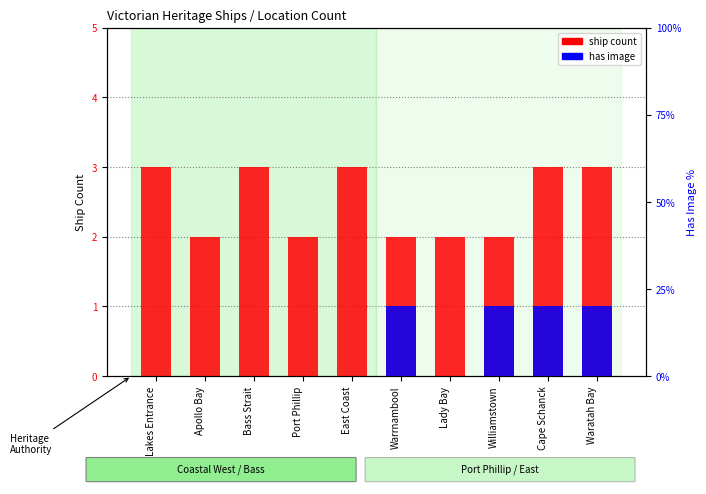

What value does the ship count series have at Apollo Bay?

2